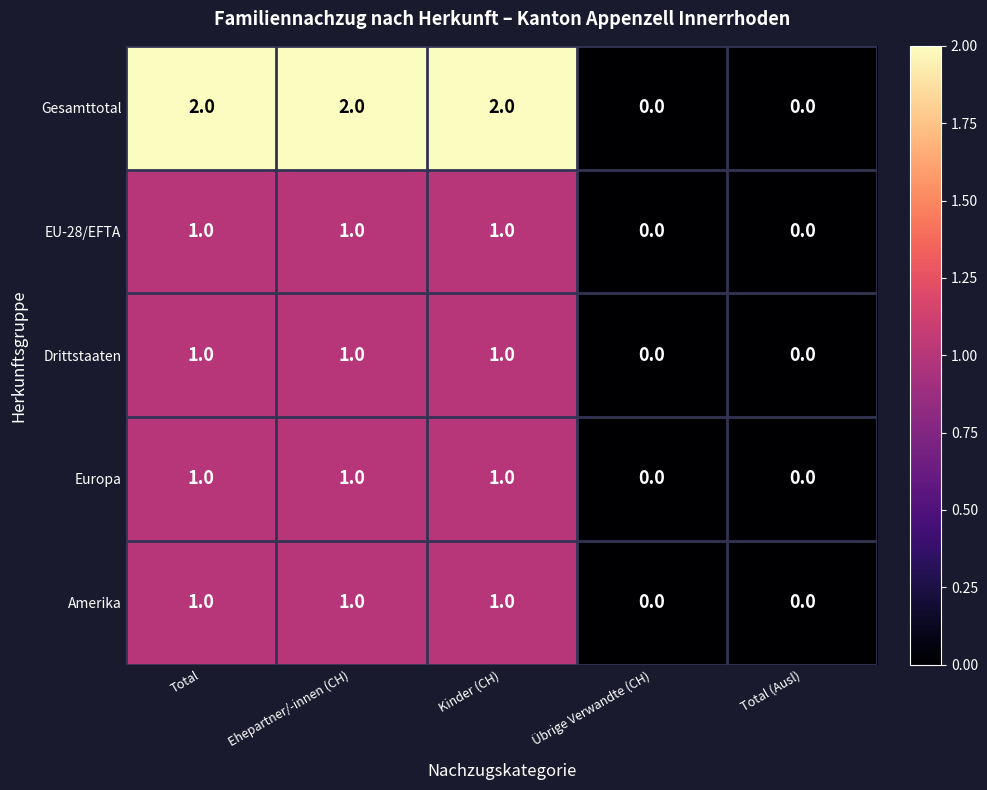

Which series has the largest total across all categories?

Gesamttotal